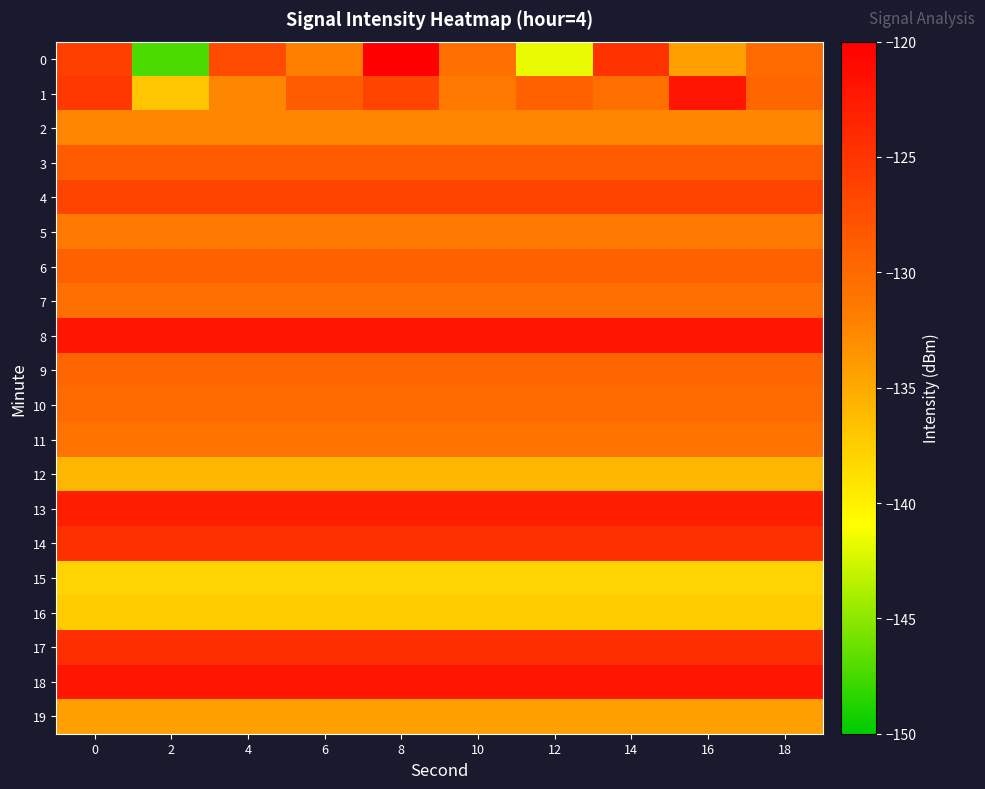

How many data points does each series have?

10